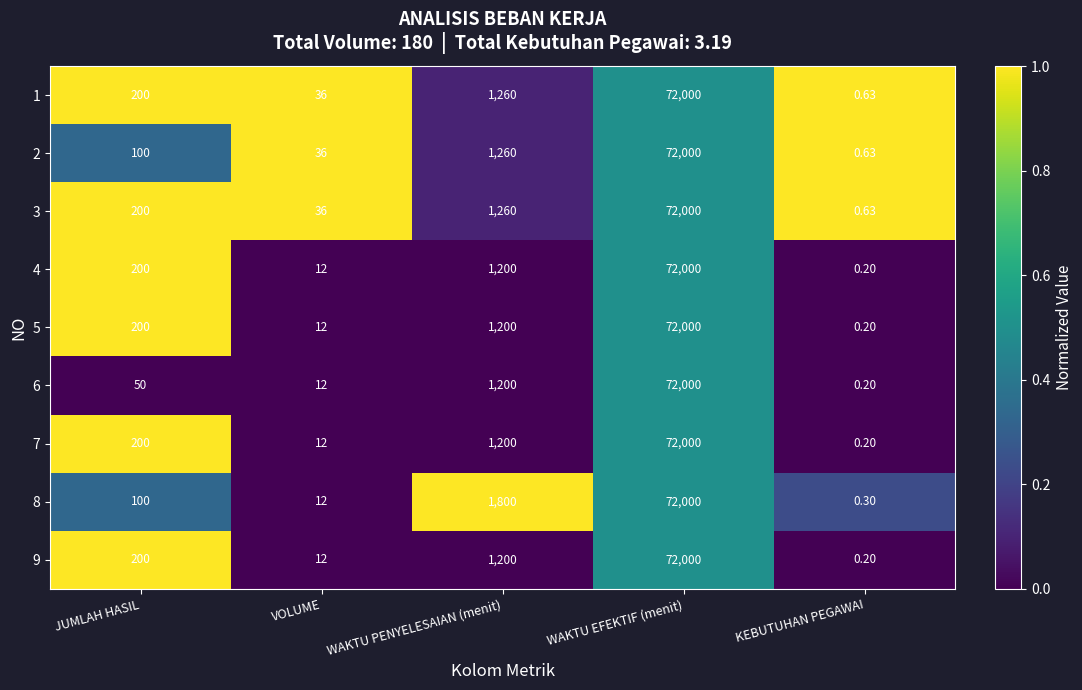

Which series has the largest total across all categories?

8